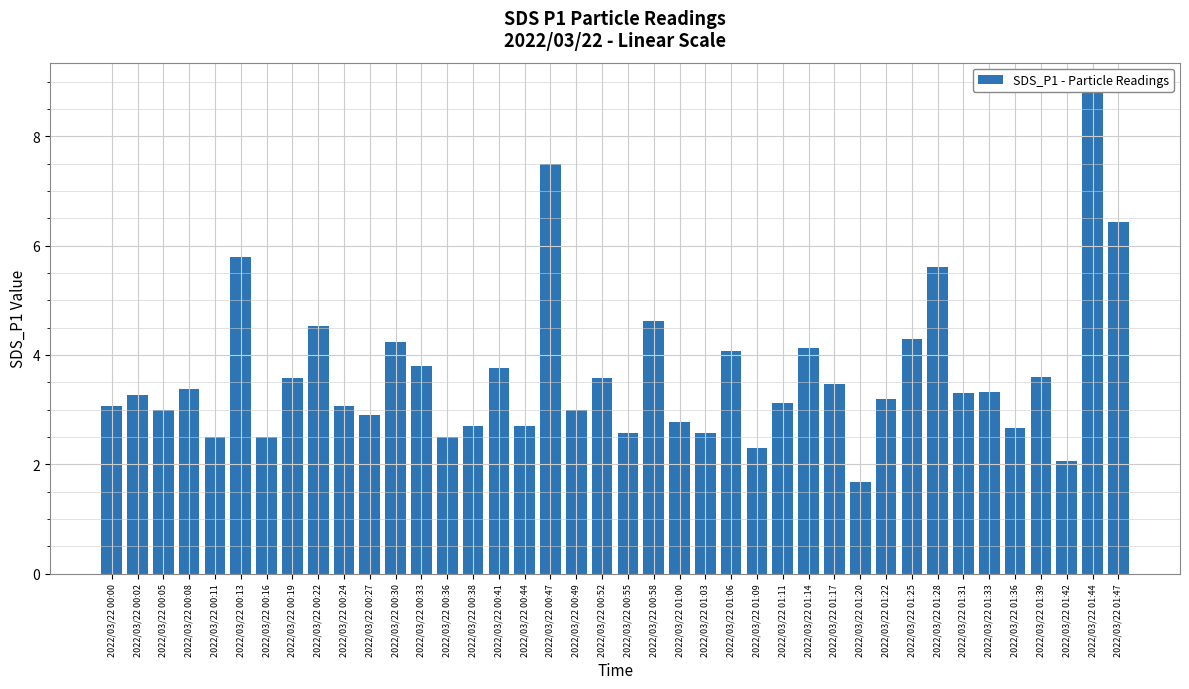

Rank the categories by value from lowest to highest.

2022/03/22 01:20, 2022/03/22 01:42, 2022/03/22 01:09, 2022/03/22 00:11, 2022/03/22 00:16, 2022/03/22 00:36, 2022/03/22 00:55, 2022/03/22 01:03, 2022/03/22 01:36, 2022/03/22 00:38, 2022/03/22 00:44, 2022/03/22 01:00, 2022/03/22 00:27, 2022/03/22 00:05, 2022/03/22 00:49, 2022/03/22 00:00, 2022/03/22 00:24, 2022/03/22 01:11, 2022/03/22 01:22, 2022/03/22 00:02, 2022/03/22 01:31, 2022/03/22 01:33, 2022/03/22 00:08, 2022/03/22 01:17, 2022/03/22 00:19, 2022/03/22 00:52, 2022/03/22 01:39, 2022/03/22 00:41, 2022/03/22 00:33, 2022/03/22 01:06, 2022/03/22 01:14, 2022/03/22 00:30, 2022/03/22 01:25, 2022/03/22 00:22, 2022/03/22 00:58, 2022/03/22 01:28, 2022/03/22 00:13, 2022/03/22 01:47, 2022/03/22 00:47, 2022/03/22 01:44